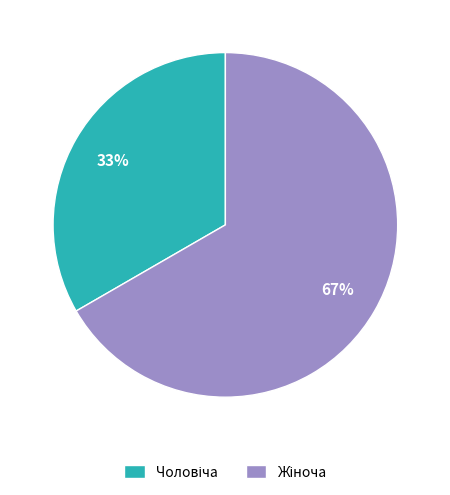

Is there any slice that represents more than half of the pie?

Yes